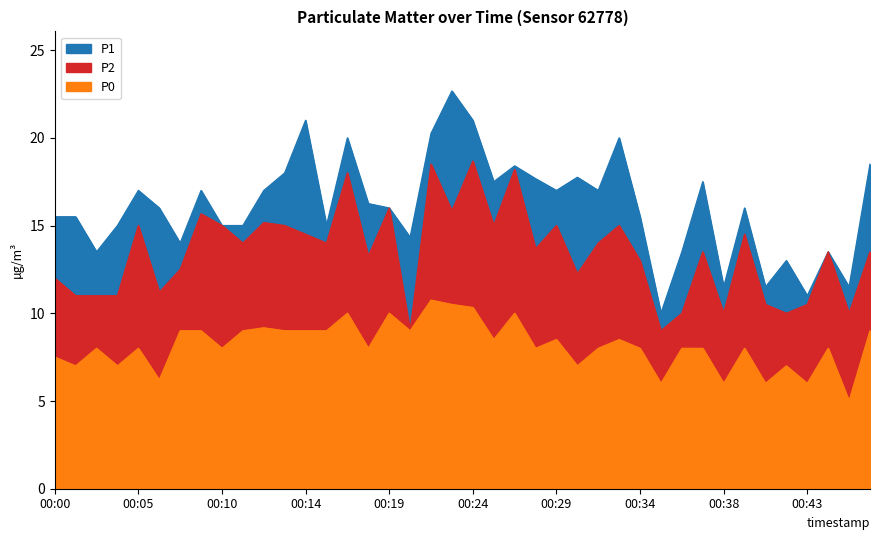

How many lines are shown in the chart?

3